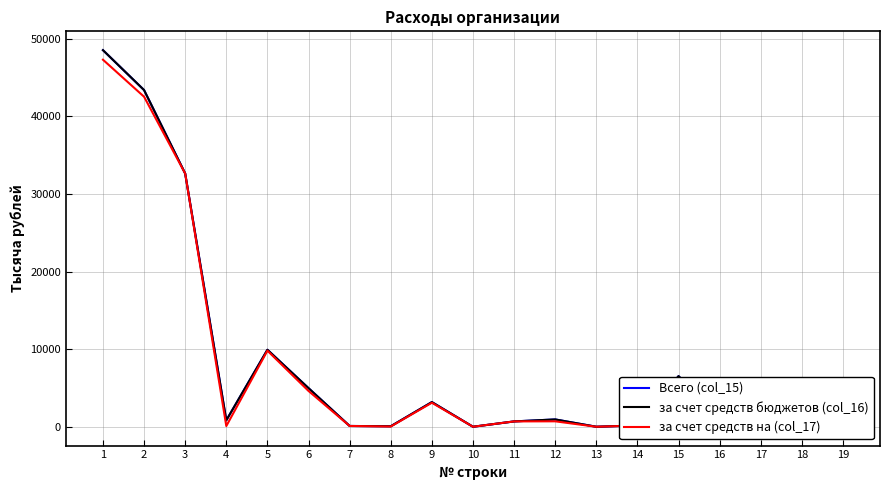

At how many categories does at least one series exceed 26926?

3